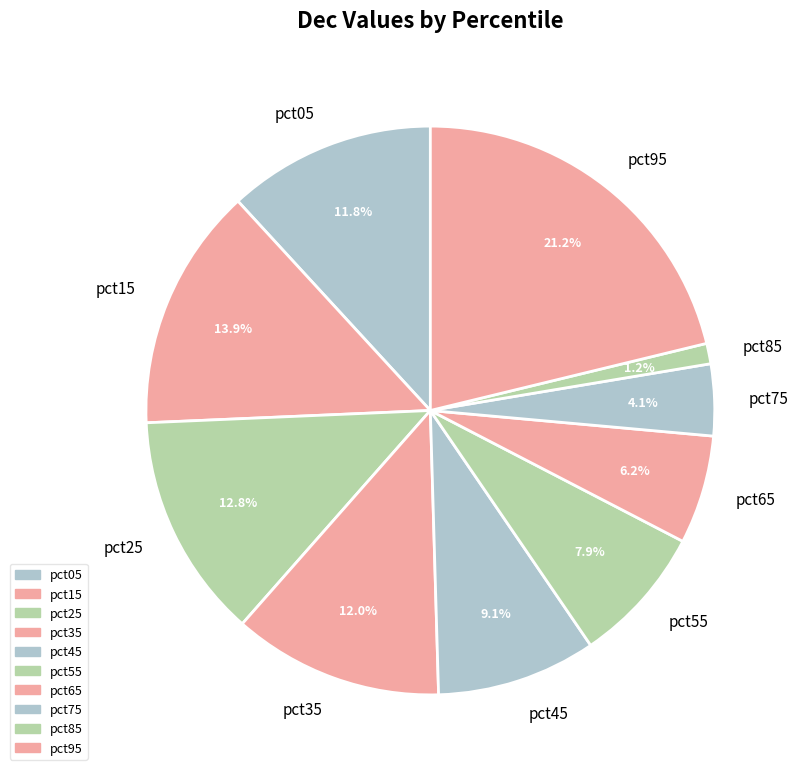

To the nearest percent, what is the difference between the largest and smallest slice percentages?

20%